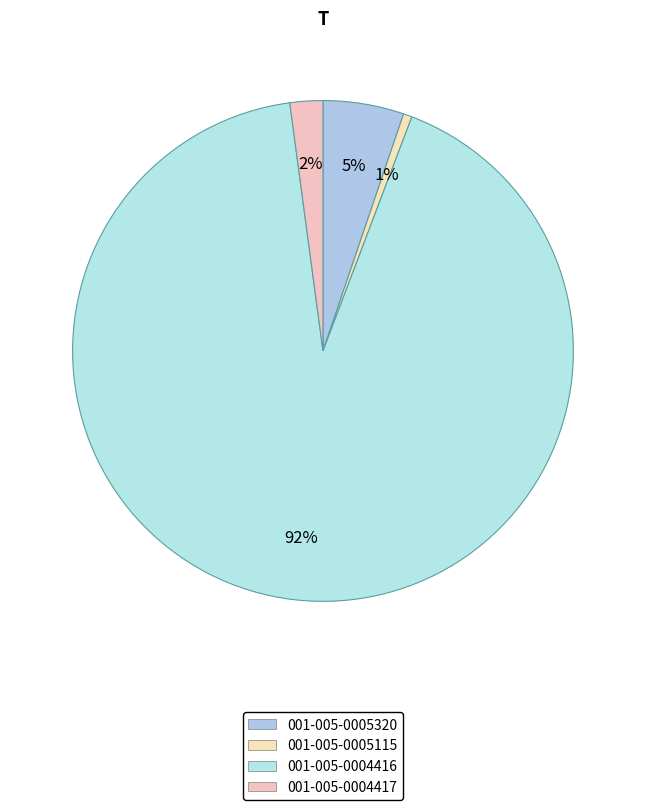

Does 001-005-0004416 account for over 50% of the chart?

Yes